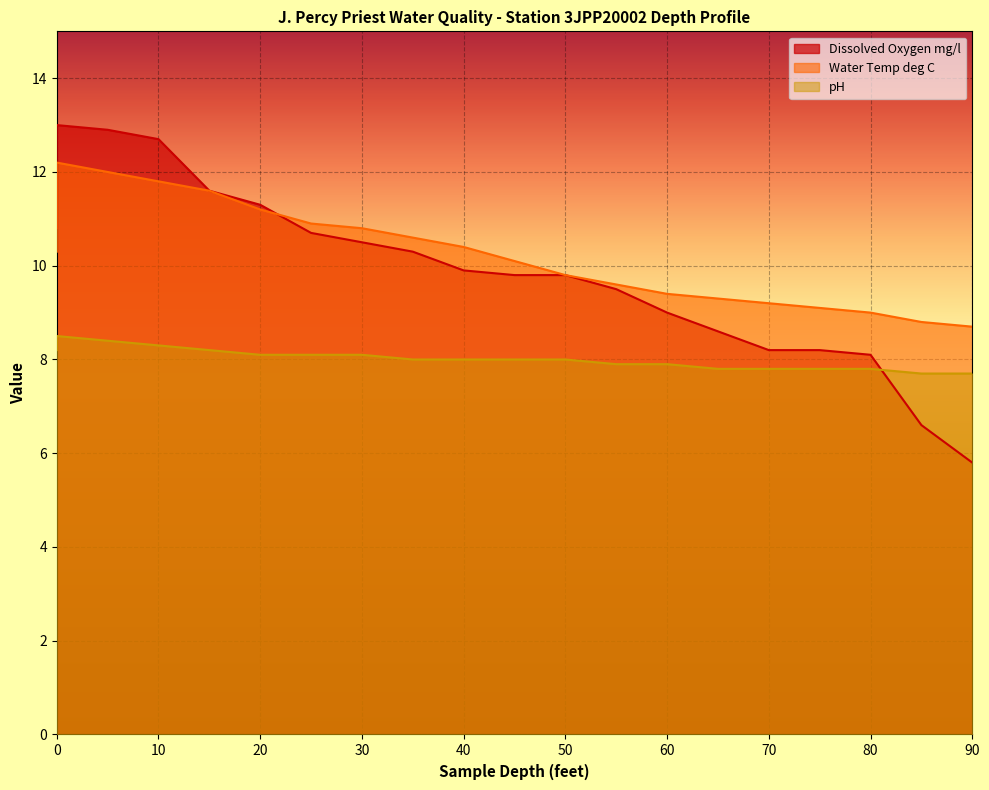

True or false: pH and Water Temp deg C cross at least once.

False